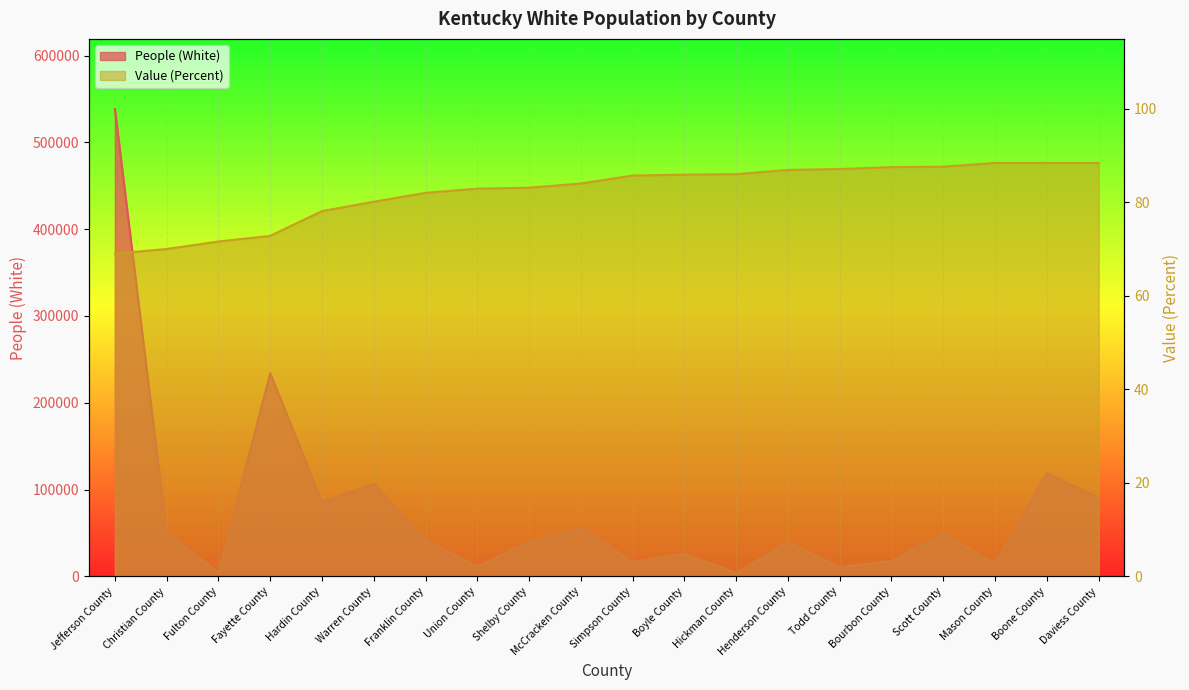

True or false: Value (Percent) has a value of 85.9 at Boyle County.

True